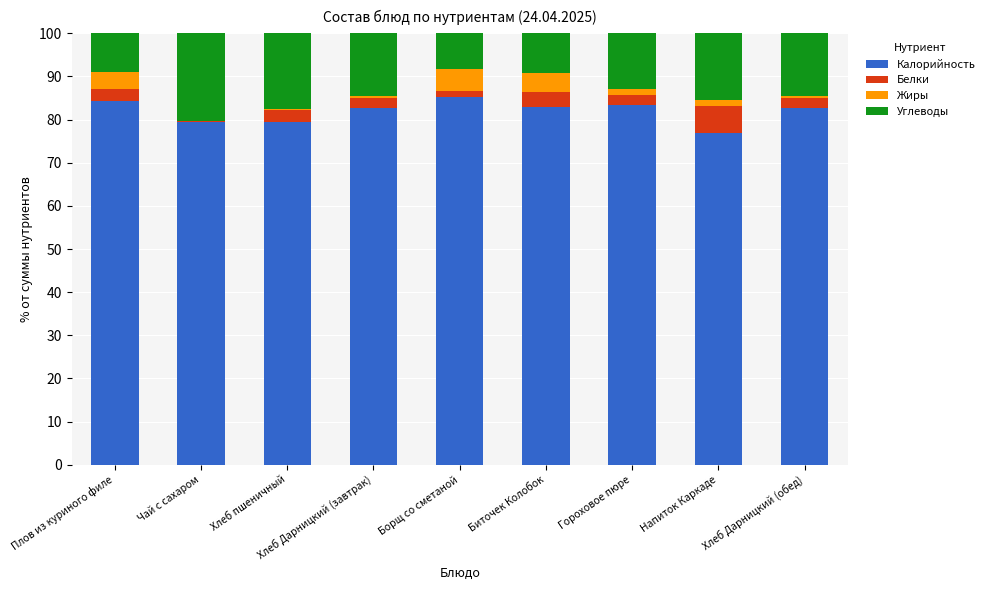

The Калорийность series shows 44.4 at Хлеб Дарницкий (обед). True or false?

False